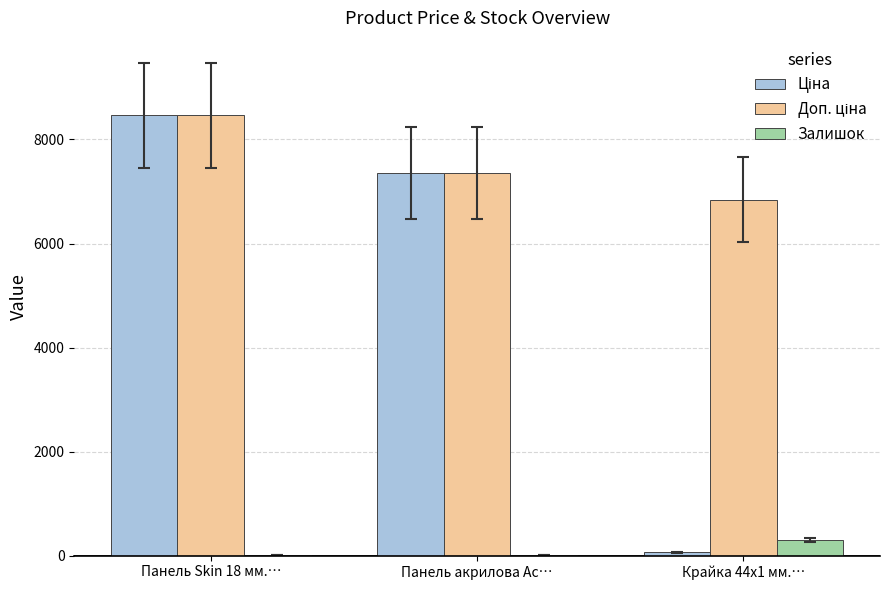

At which category does the chart reach its peak across all series?

Панель Skin 18 мм.…